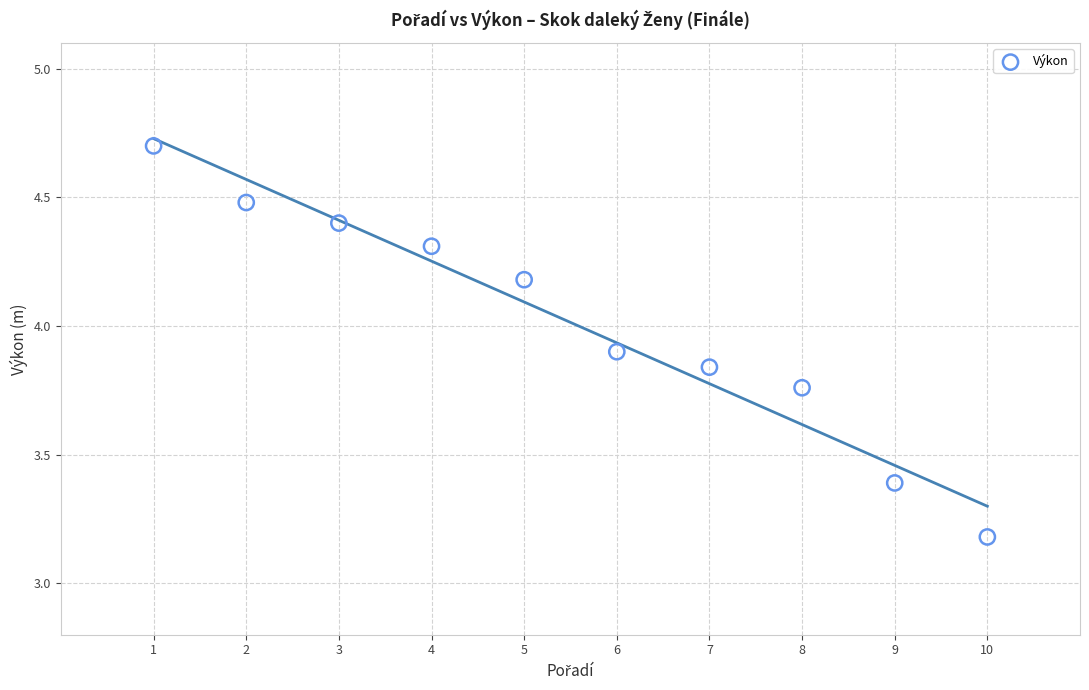

What Y value in the scatter plot is closest to 3?

3.2